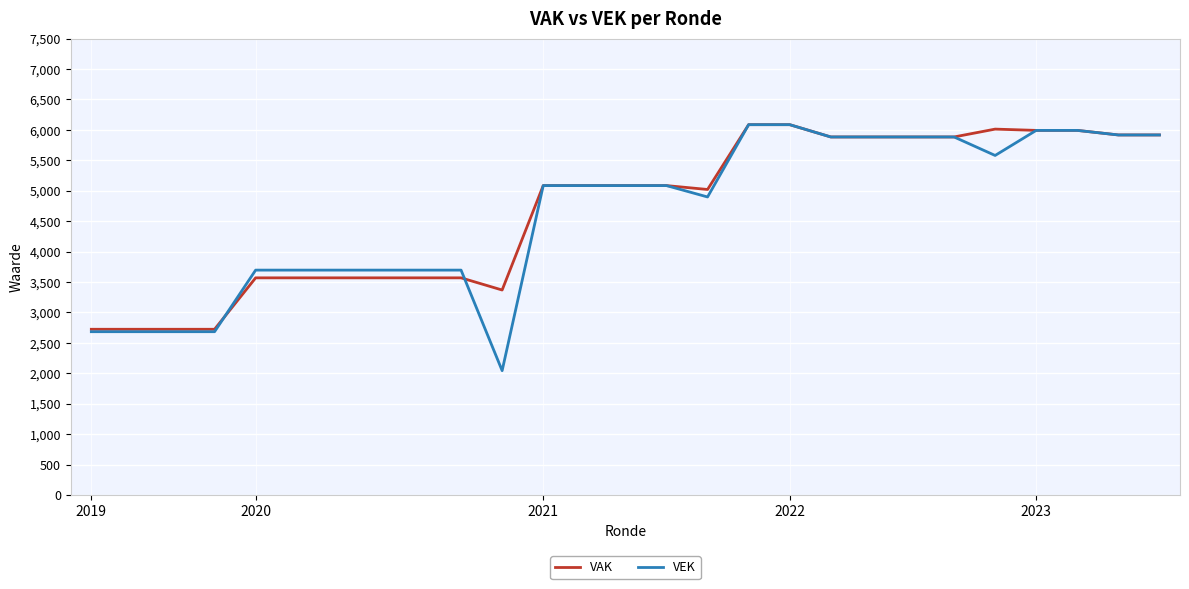

What is the greatest value displayed?

6085